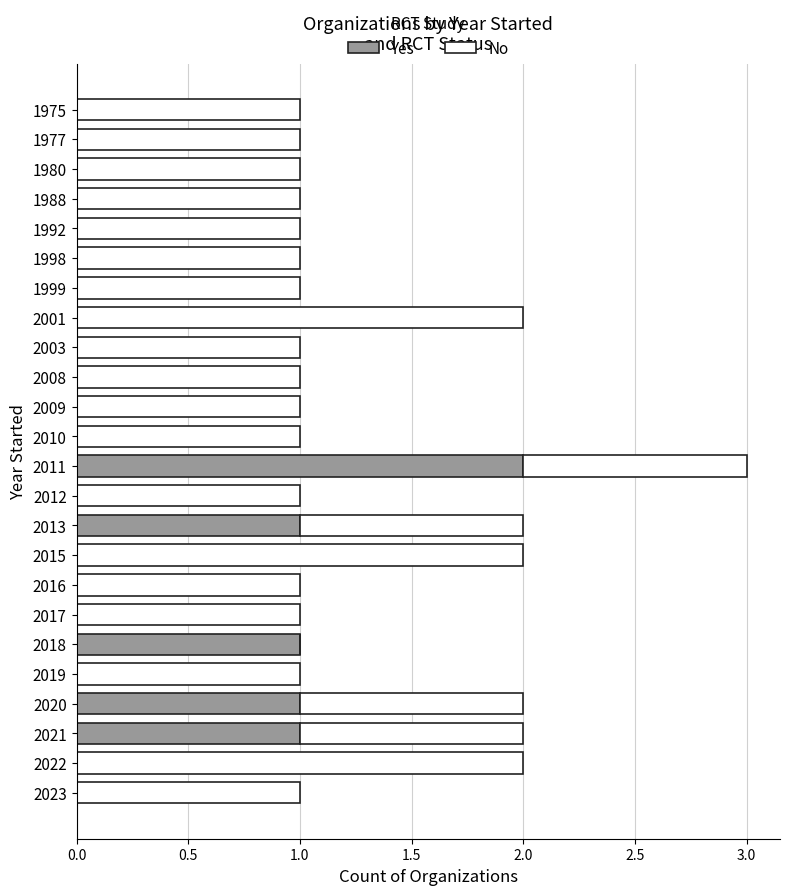

Is it true that Yes equals 1 at 2022?

False